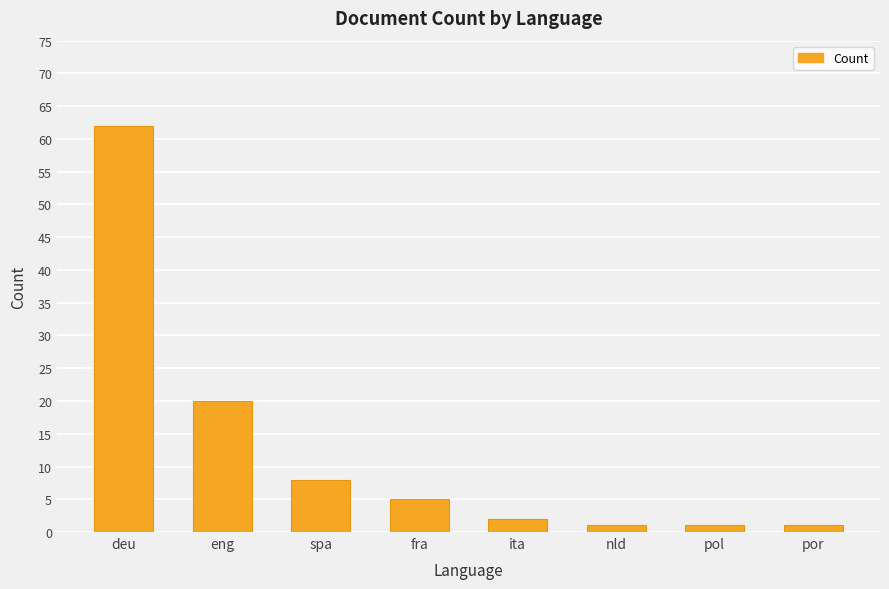

Reading left to right, what are all the values shown in this chart?

deu=62	eng=20	spa=8	fra=5	ita=2	nld=1	pol=1	por=1